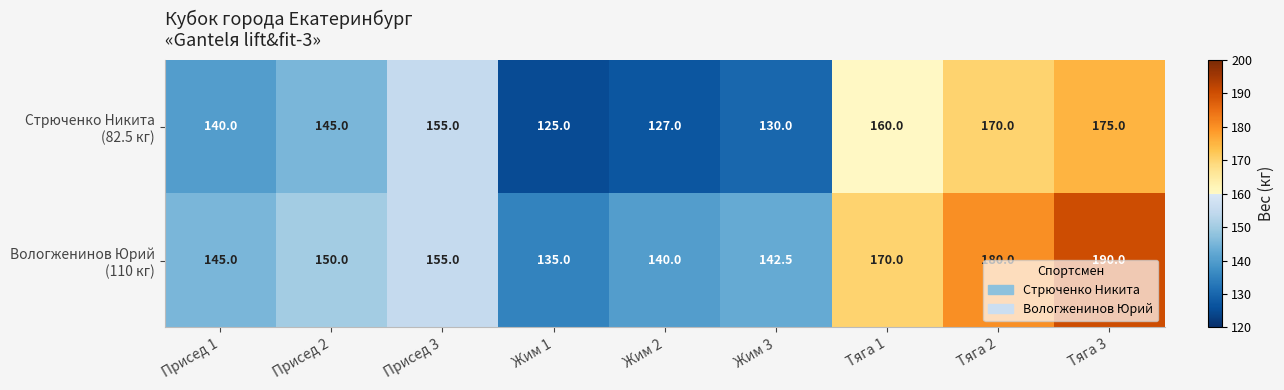

At how many categories does at least one series exceed 162?

3